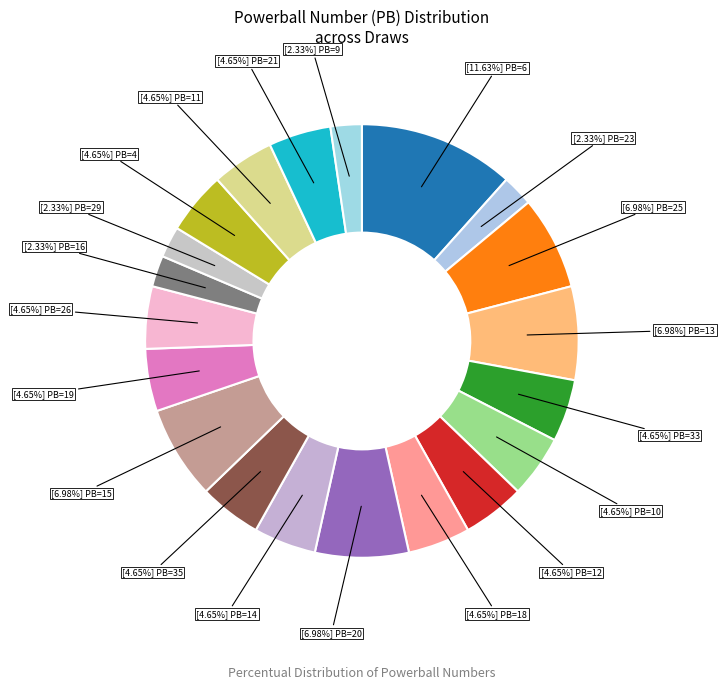

How many segments does this pie chart have?

20